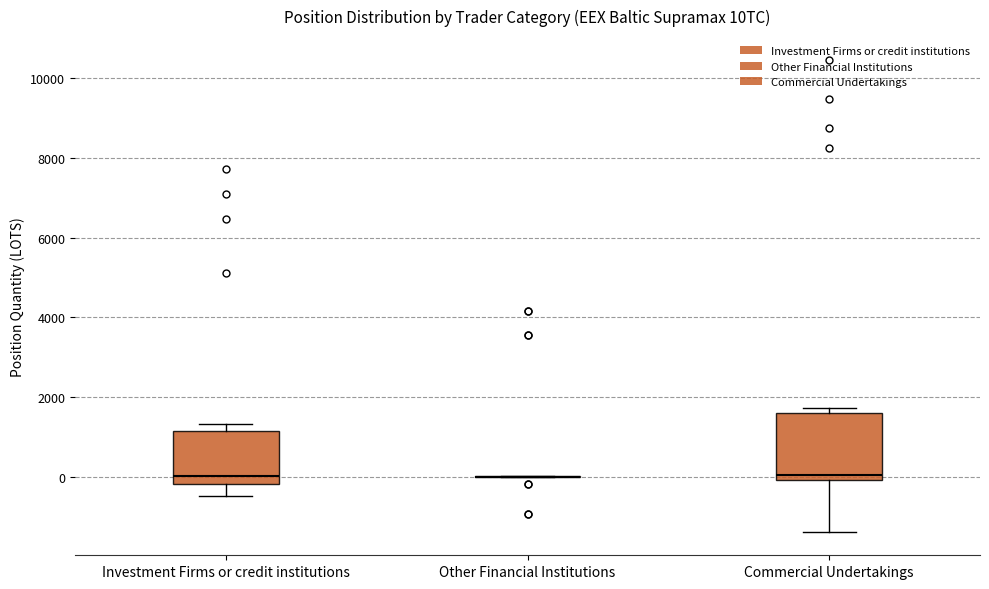

Where does the lower whisker of the box for Commercial Undertakings end on the y-axis? The values are not printed on the chart, so give them approximately, as read against the axis.

-1400